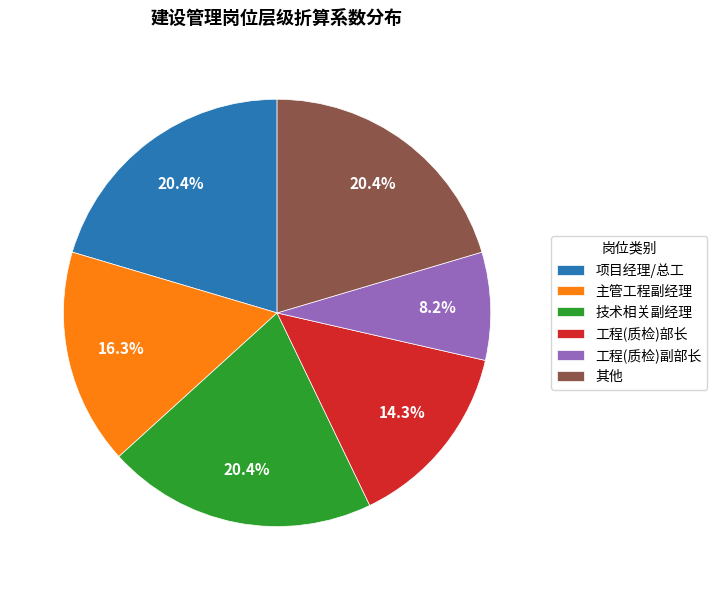

What percentage is NOT represented by 主管工程副经理?

83.7%